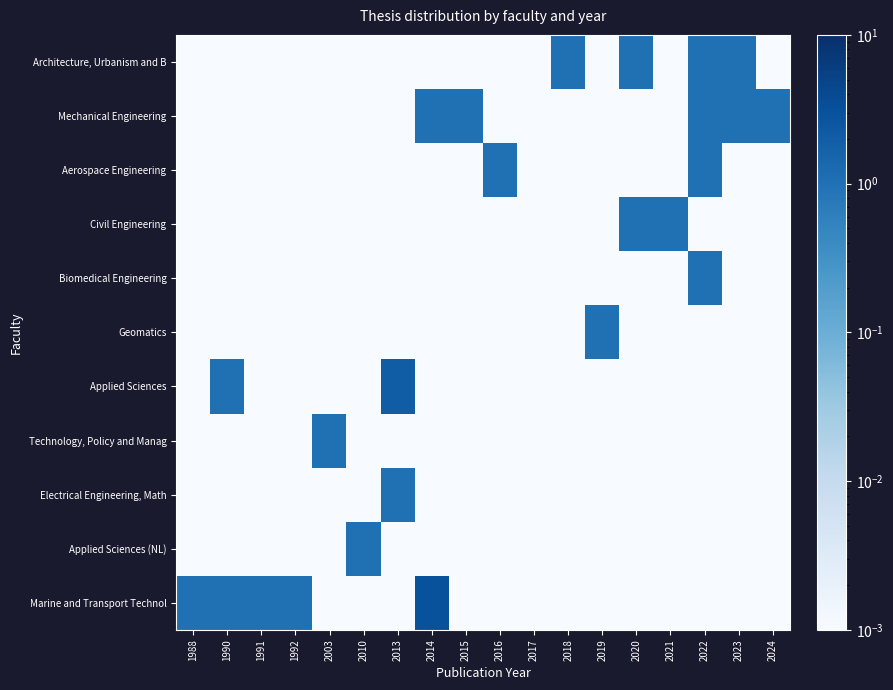

Reading left to right, extract all data points from this chart.

Architecture, Urbanism and B: 1988=0.0	1990=0.0	1991=0.0	1992=0.0	2003=0.0	2010=0.0	2013=0.0	2014=0.0	2015=0.0	2016=0.0	2017=0.0	2018=1.0	2019=0.0	2020=1.0	2021=0.0	2022=1.0	2023=1.0	2024=0.0
Mechanical Engineering: 1988=0.0	1990=0.0	1991=0.0	1992=0.0	2003=0.0	2010=0.0	2013=0.0	2014=1.0	2015=1.0	2016=0.0	2017=0.0	2018=0.0	2019=0.0	2020=0.0	2021=0.0	2022=1.0	2023=1.0	2024=1.0
Aerospace Engineering: 1988=0.0	1990=0.0	1991=0.0	1992=0.0	2003=0.0	2010=0.0	2013=0.0	2014=0.0	2015=0.0	2016=1.0	2017=0.0	2018=0.0	2019=0.0	2020=0.0	2021=0.0	2022=1.0	2023=0.0	2024=0.0
Civil Engineering: 1988=0.0	1990=0.0	1991=0.0	1992=0.0	2003=0.0	2010=0.0	2013=0.0	2014=0.0	2015=0.0	2016=0.0	2017=0.0	2018=0.0	2019=0.0	2020=1.0	2021=1.0	2022=0.0	2023=0.0	2024=0.0
Biomedical Engineering: 1988=0.0	1990=0.0	1991=0.0	1992=0.0	2003=0.0	2010=0.0	2013=0.0	2014=0.0	2015=0.0	2016=0.0	2017=0.0	2018=0.0	2019=0.0	2020=0.0	2021=0.0	2022=1.0	2023=0.0	2024=0.0
Geomatics: 1988=0.0	1990=0.0	1991=0.0	1992=0.0	2003=0.0	2010=0.0	2013=0.0	2014=0.0	2015=0.0	2016=0.0	2017=0.0	2018=0.0	2019=1.0	2020=0.0	2021=0.0	2022=0.0	2023=0.0	2024=0.0
Applied Sciences: 1988=0.0	1990=1.0	1991=0.0	1992=0.0	2003=0.0	2010=0.0	2013=2.0	2014=0.0	2015=0.0	2016=0.0	2017=0.0	2018=0.0	2019=0.0	2020=0.0	2021=0.0	2022=0.0	2023=0.0	2024=0.0
Technology, Policy and Manag: 1988=0.0	1990=0.0	1991=0.0	1992=0.0	2003=1.0	2010=0.0	2013=0.0	2014=0.0	2015=0.0	2016=0.0	2017=0.0	2018=0.0	2019=0.0	2020=0.0	2021=0.0	2022=0.0	2023=0.0	2024=0.0
Electrical Engineering, Math: 1988=0.0	1990=0.0	1991=0.0	1992=0.0	2003=0.0	2010=0.0	2013=1.0	2014=0.0	2015=0.0	2016=0.0	2017=0.0	2018=0.0	2019=0.0	2020=0.0	2021=0.0	2022=0.0	2023=0.0	2024=0.0
Applied Sciences (NL): 1988=0.0	1990=0.0	1991=0.0	1992=0.0	2003=0.0	2010=1.0	2013=0.0	2014=0.0	2015=0.0	2016=0.0	2017=0.0	2018=0.0	2019=0.0	2020=0.0	2021=0.0	2022=0.0	2023=0.0	2024=0.0
Marine and Transport Technol: 1988=1.0	1990=1.0	1991=1.0	1992=1.0	2003=0.0	2010=0.0	2013=0.0	2014=3.0	2015=0.0	2016=0.0	2017=0.0	2018=0.0	2019=0.0	2020=0.0	2021=0.0	2022=0.0	2023=0.0	2024=0.0